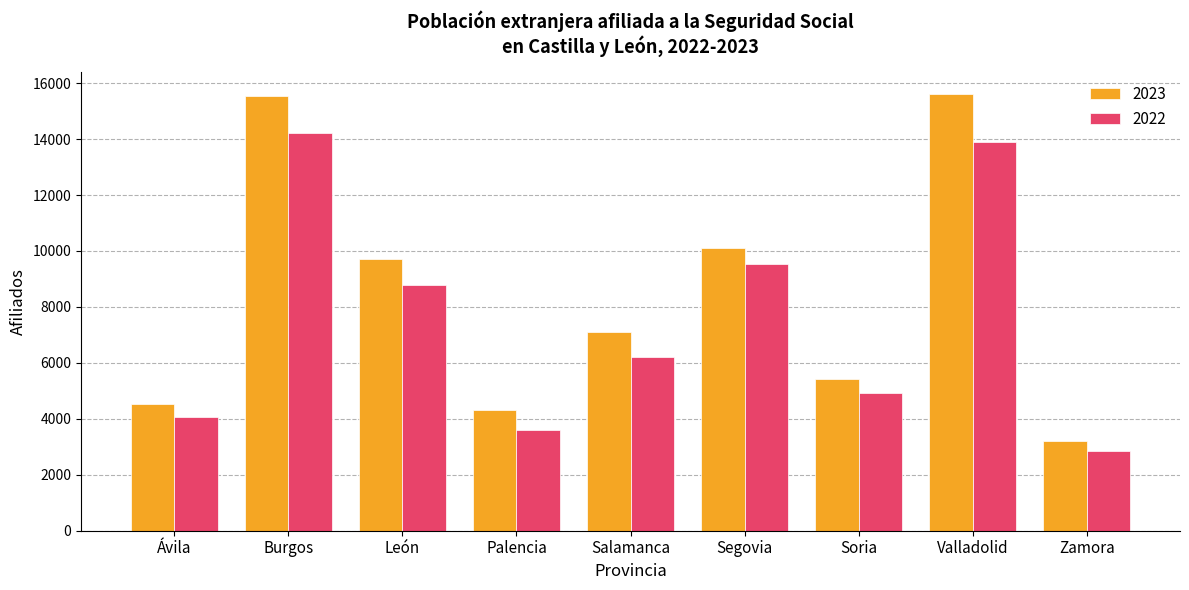

The value of 2022 at Segovia is 13956. True or false?

False